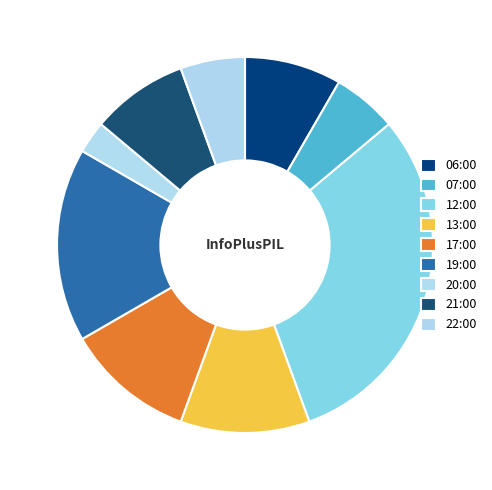

How many segments does this pie chart have?

9